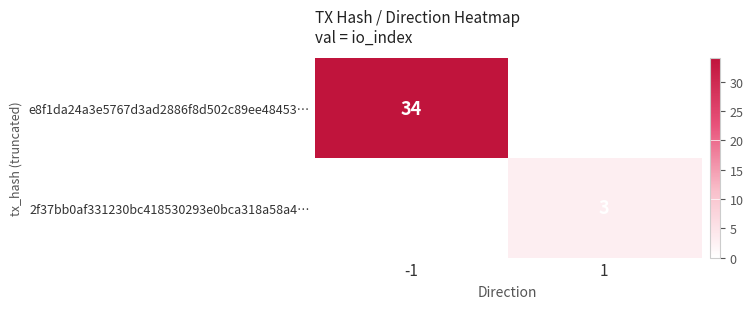

Is it true that 2f37bb0af331230bc418530293e0bca318a58a4… equals 3 at 1?

True